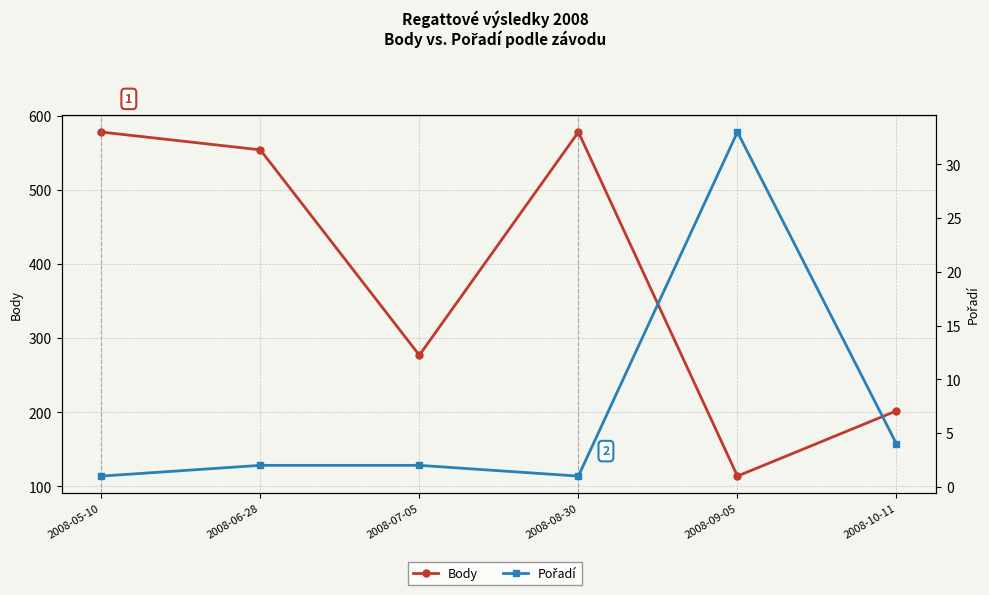

At which category does Pořadí reach its first local valley?

2008-08-30